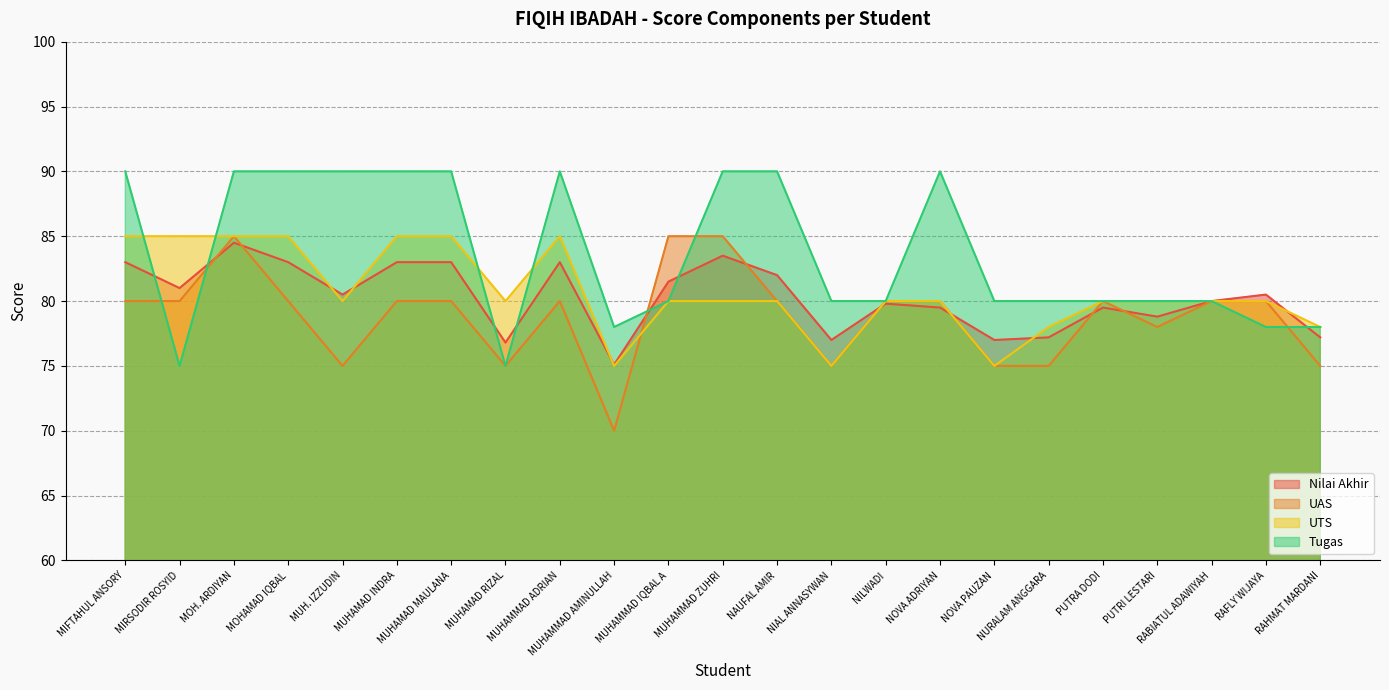

List the labels in order of Nilai Akhir value, smallest first.

MUHAMMAD AMINULLAH, MUHAMAD RIZAL, NIAL ANNASYWAN, NOVA PAUZAN, NURALAM ANGGARA, RAHMAT MARDANI, PUTRI LESTARI, NOVA ADRIYAN, PUTRA DODI, NILWADI, RABIATUL ADAWIYAH, MUH. IZZUDIN, RAFLY WIJAYA, MIRSODIR ROSYID, MUHAMMAD IQBAL A, NAUFAL AMIR, MIFTAHUL ANSORY, MOHAMAD IQBAL, MUHAMAD INDRA, MUHAMAD MAULANA, MUHAMMAD ADRIAN, MUHAMMAD ZUHRI, MOH. ARDIYAN